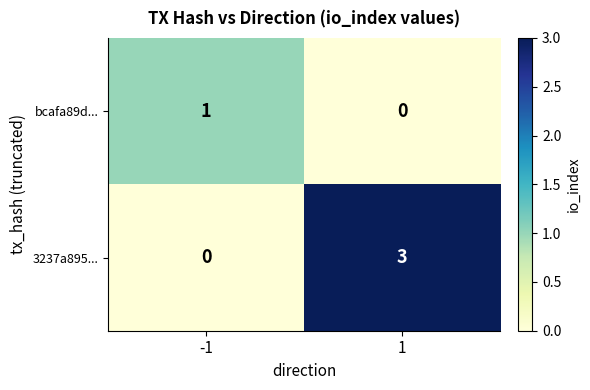

What is the sum of the 3237a895... values at 1 and -1?

3